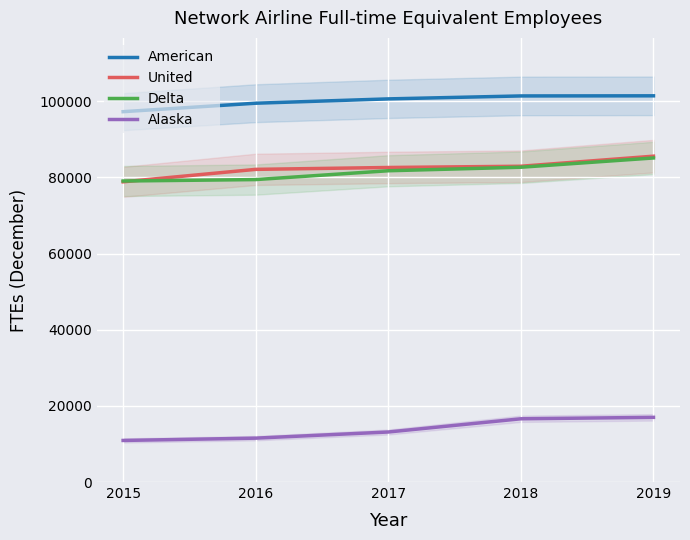

Is the value of United at 2016 greater than the value of Delta at 2016?

Yes